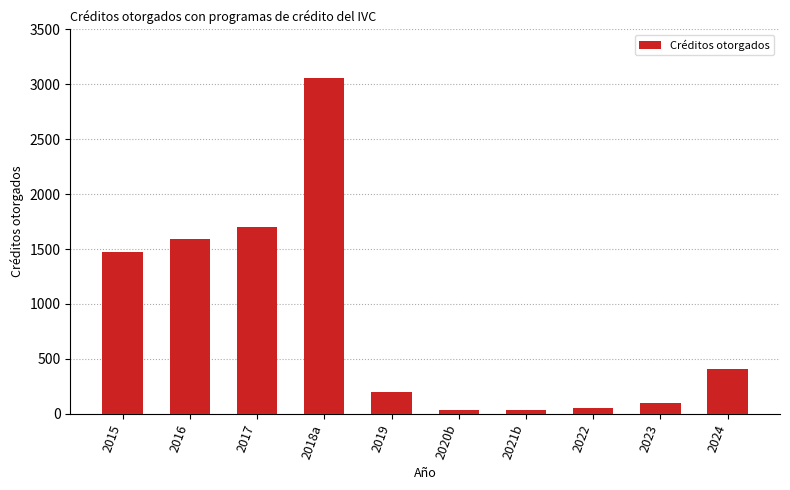

Count the number of categories in the chart.

10